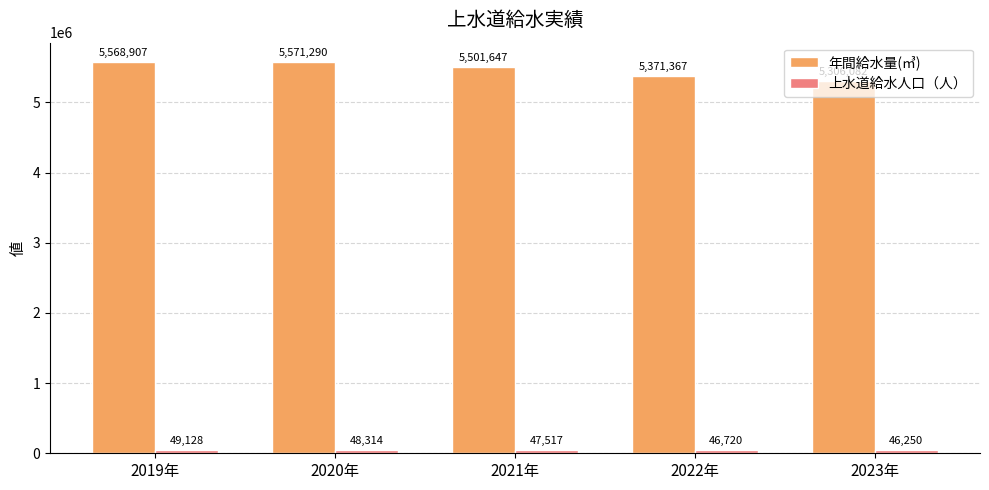

What is the label of the 2nd bar from the left?

2020年